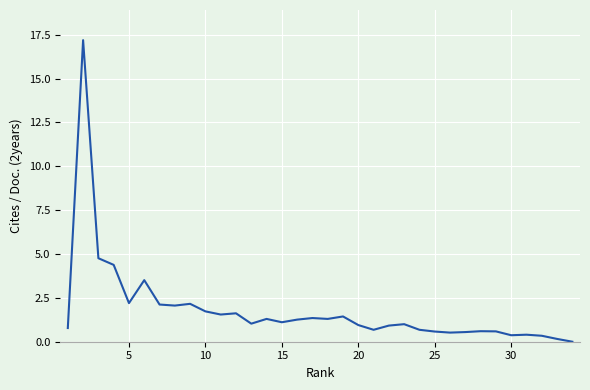

What is the greatest value displayed?

17.2